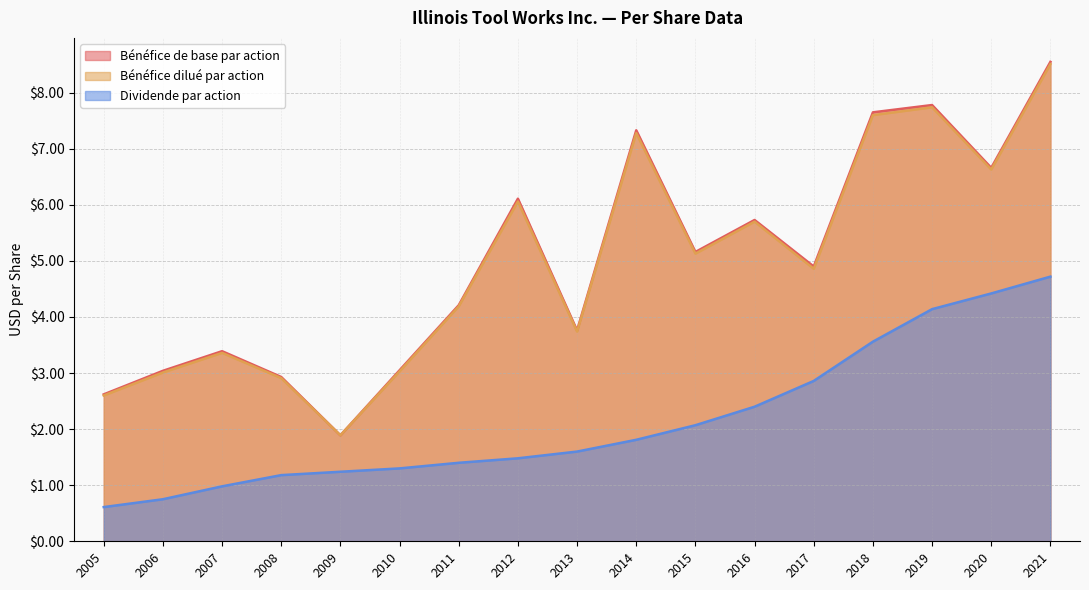

What is the spread (max minus min) of values at 2021?

3.8